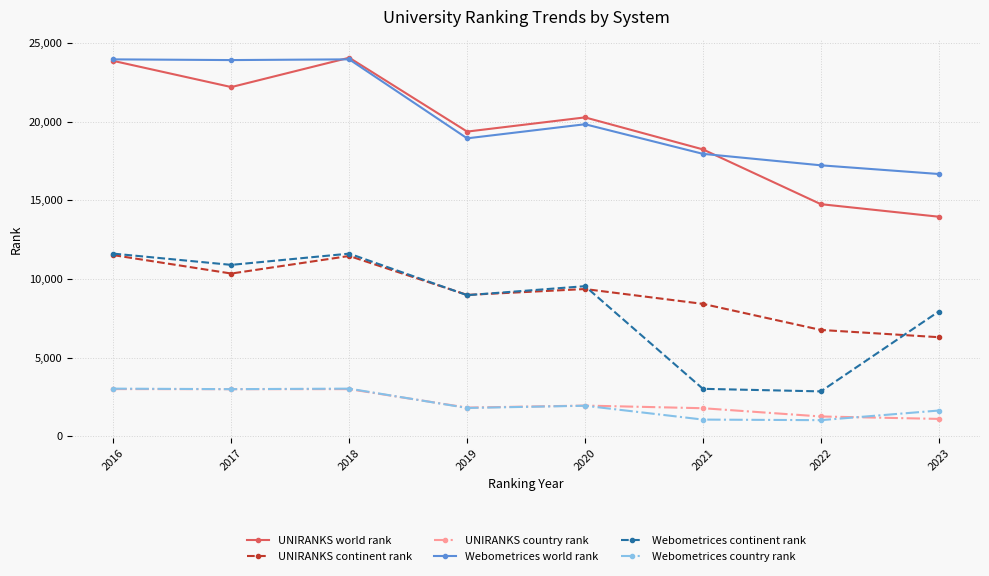

Is this an area chart (filled region under the line)?

No